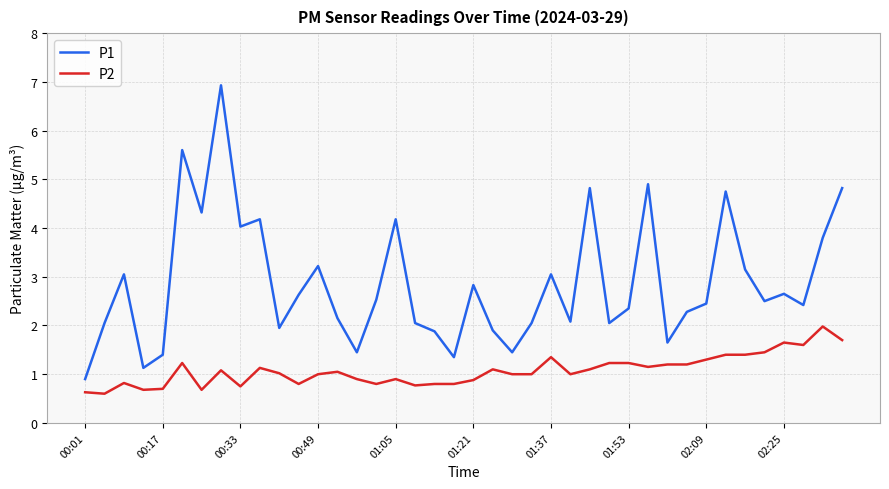

What is the lowest value of the P2 series?

0.6